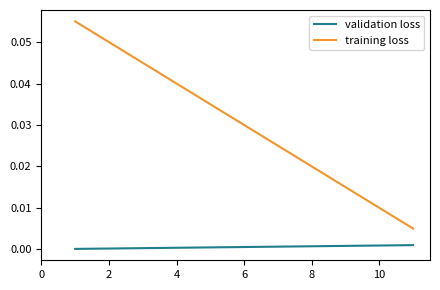

Is this an area chart (filled region under the line)?

No